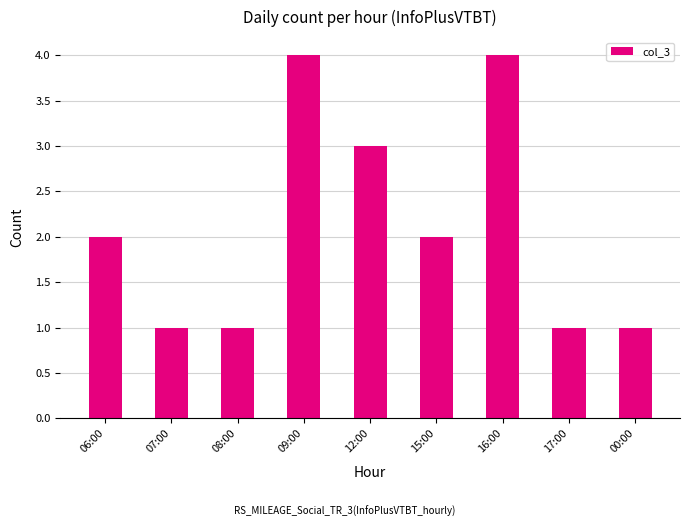

What is the maximum value shown in the chart?

4